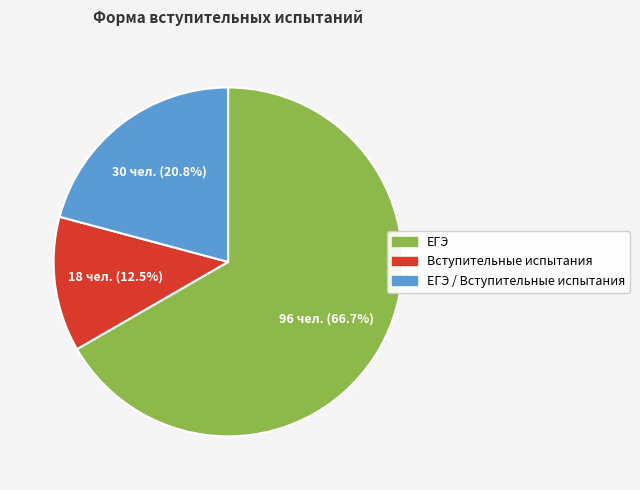

Count the number of slices in the pie.

3